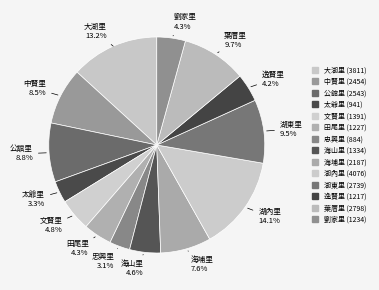

To the nearest percent, what is the difference between the 劉家里 and 文賢里 slice percentages?

1%